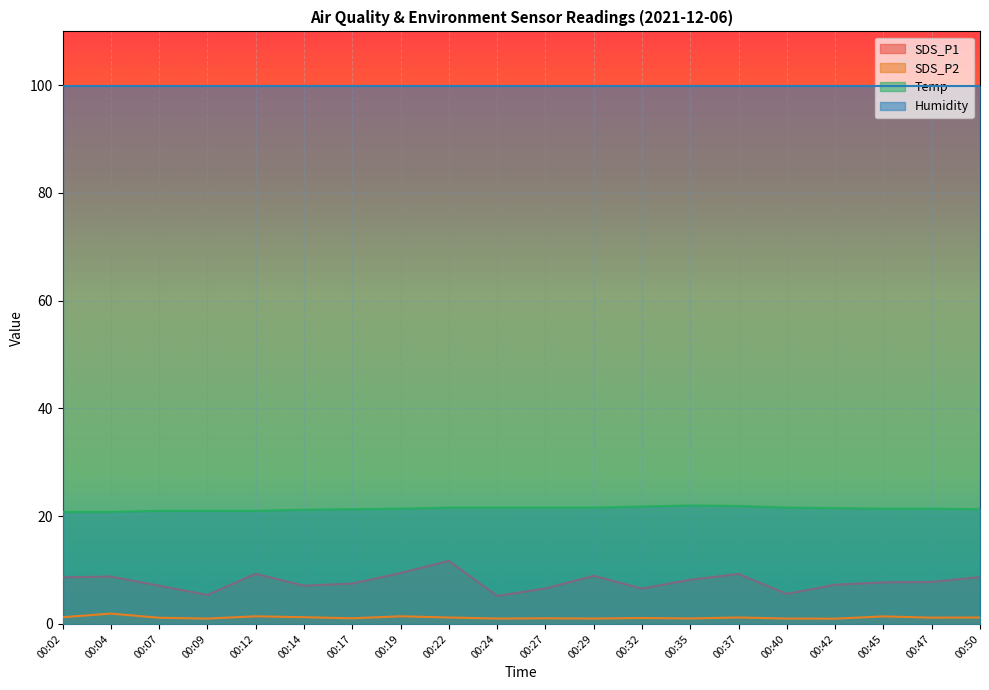

True or false: Temp and SDS_P1 intersect in this chart.

False